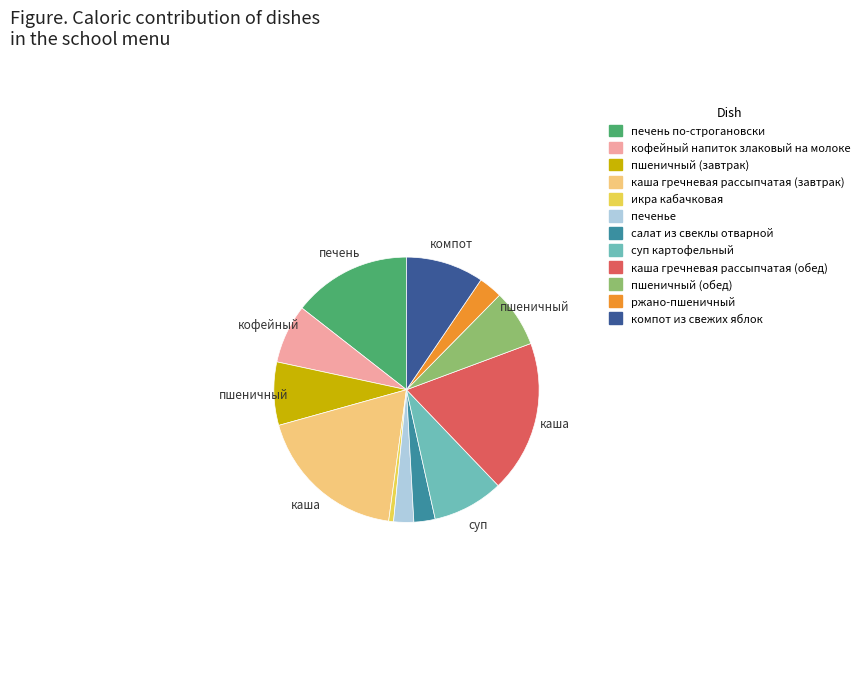

Which slice is the smallest?

икра кабачковая